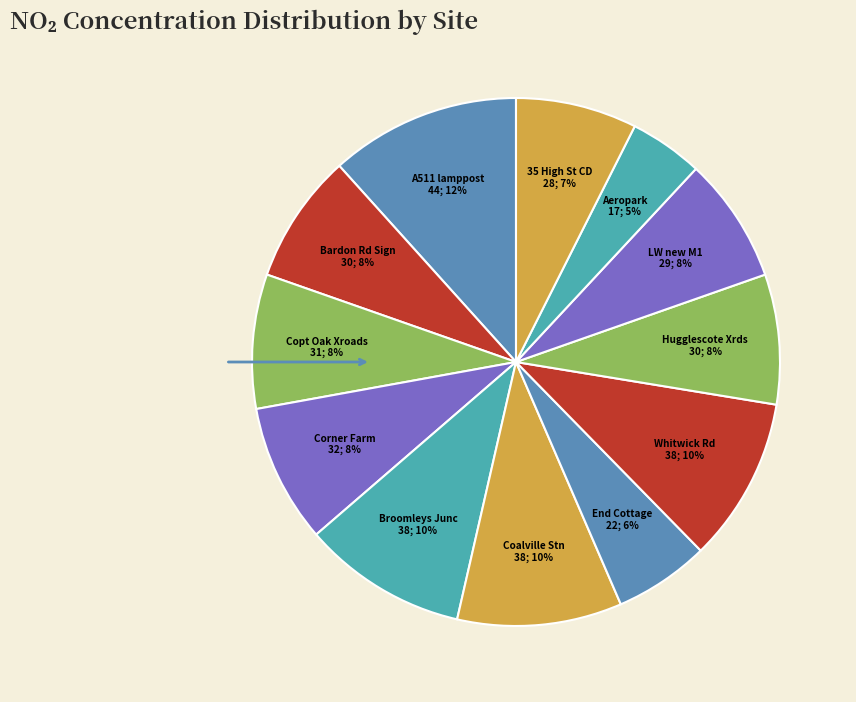

To the nearest percent, what is the difference between the largest and smallest slice percentages?

7%